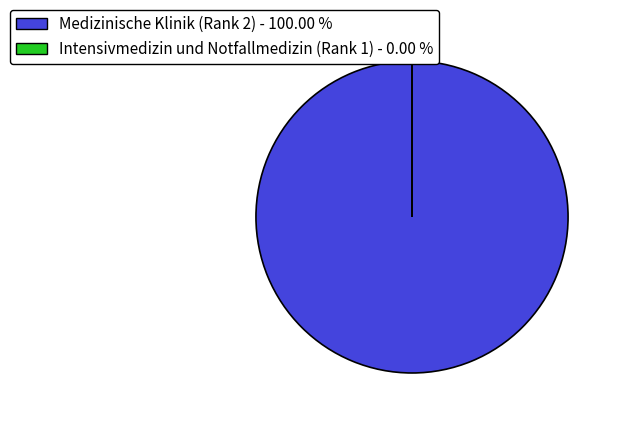

Which category accounts for the majority?

Medizinische Klinik (Rank 2)